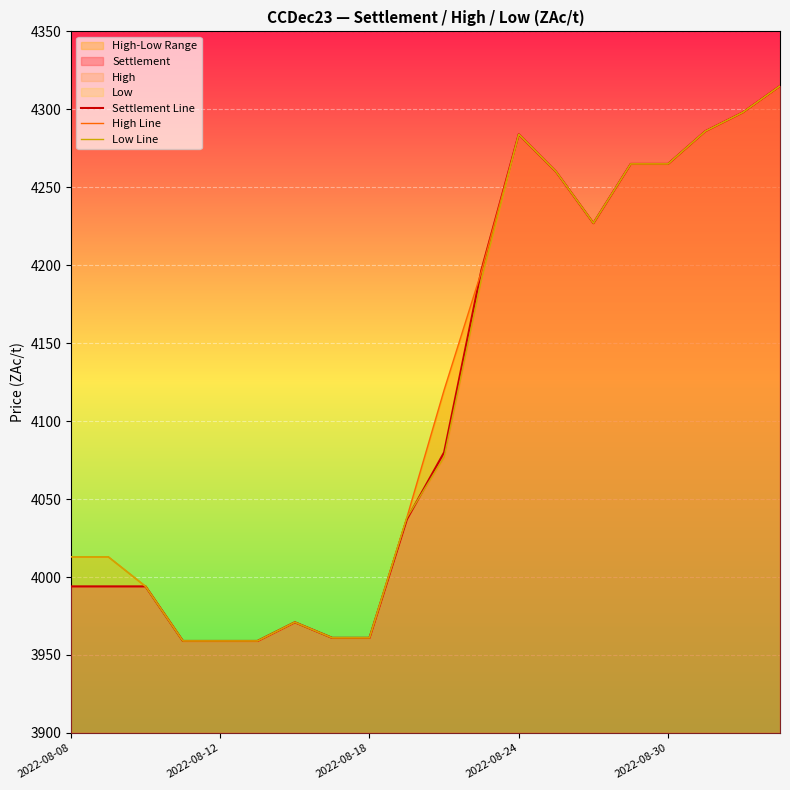

True or false: High Line and Low Line cross at least once.

False